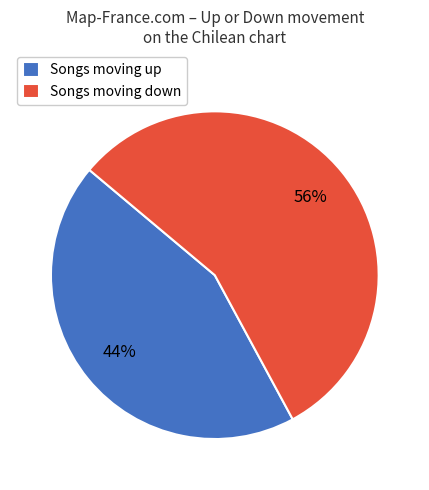

Between Songs moving up and Songs moving down, which is larger?

Songs moving down